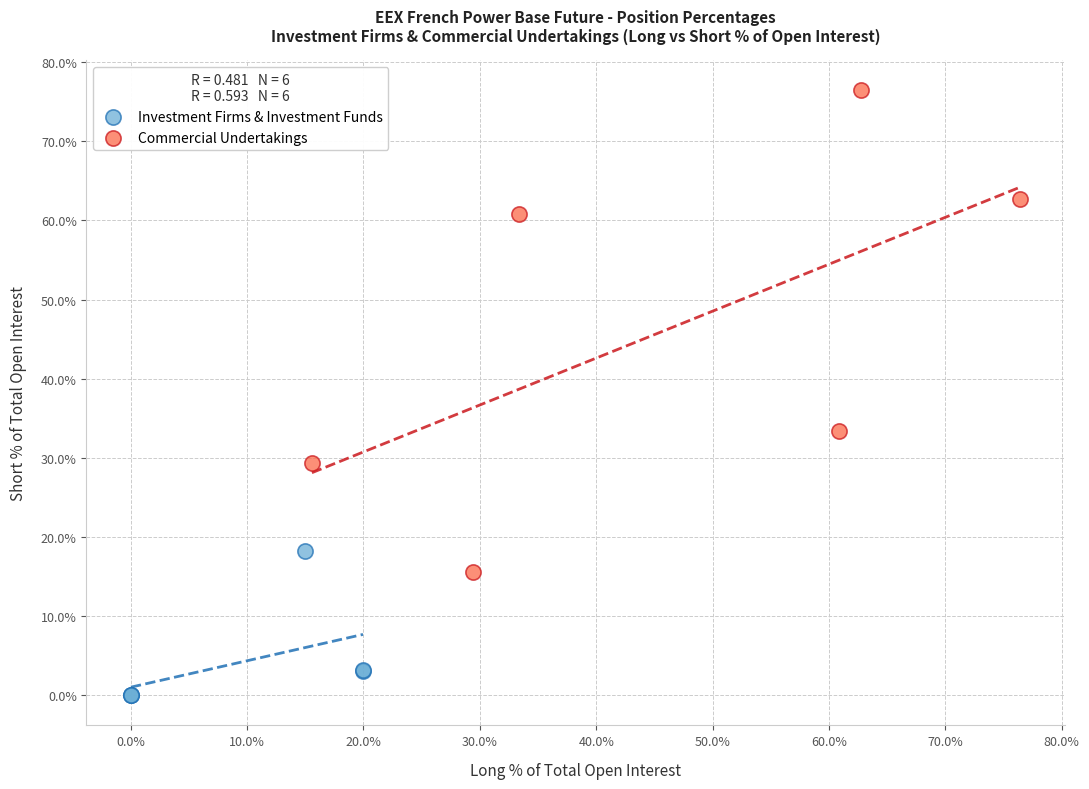

Which series reaches the minimum Y coordinate?

Investment Firms & Investment Funds